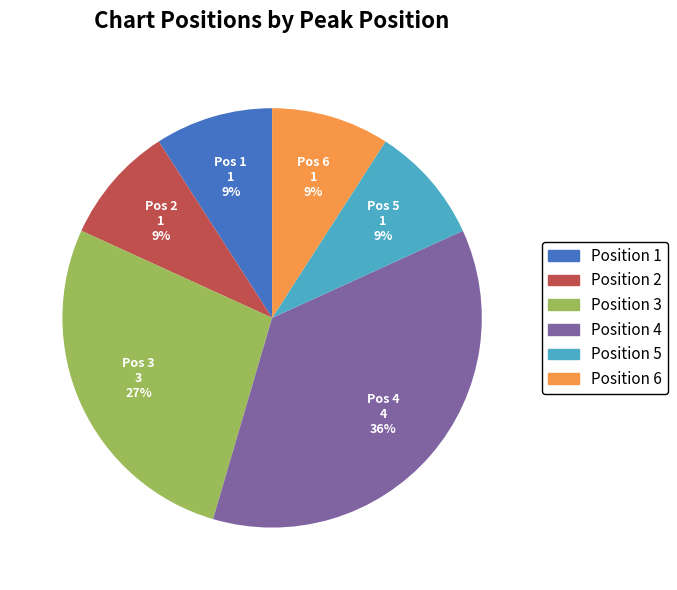

What percentage is the Position 5 slice, to the nearest percent?

9%